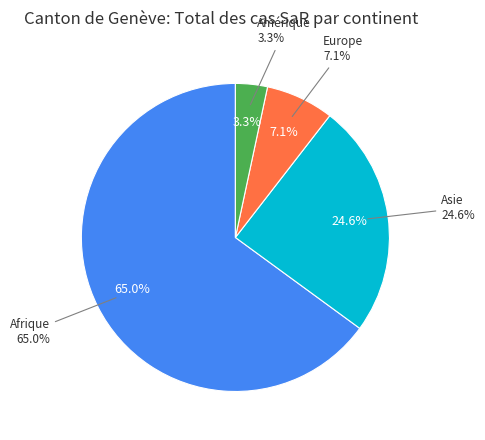

What is the largest slice in the pie chart?

Afrique